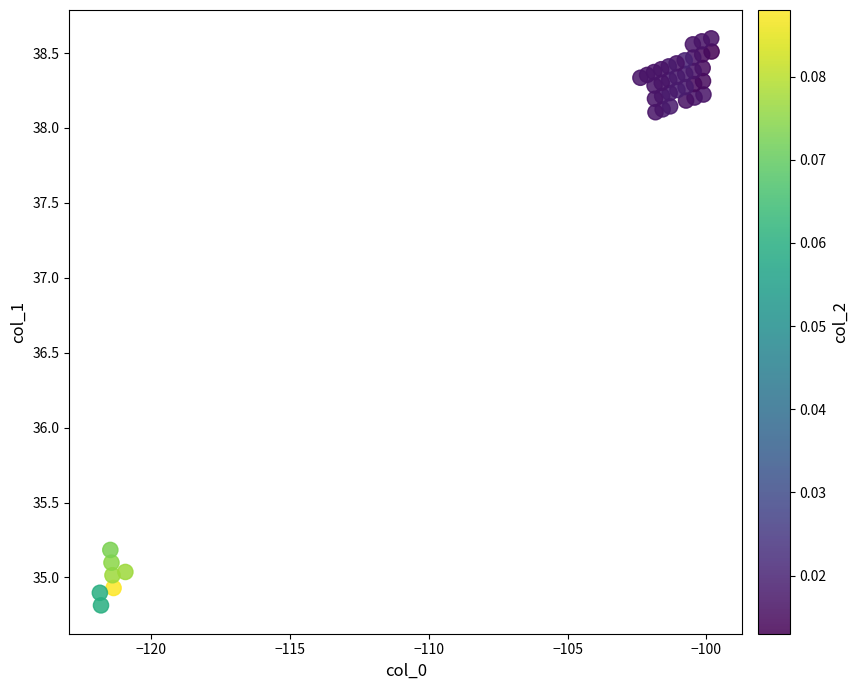

What Y value in the scatter plot is closest to 36?

35.2